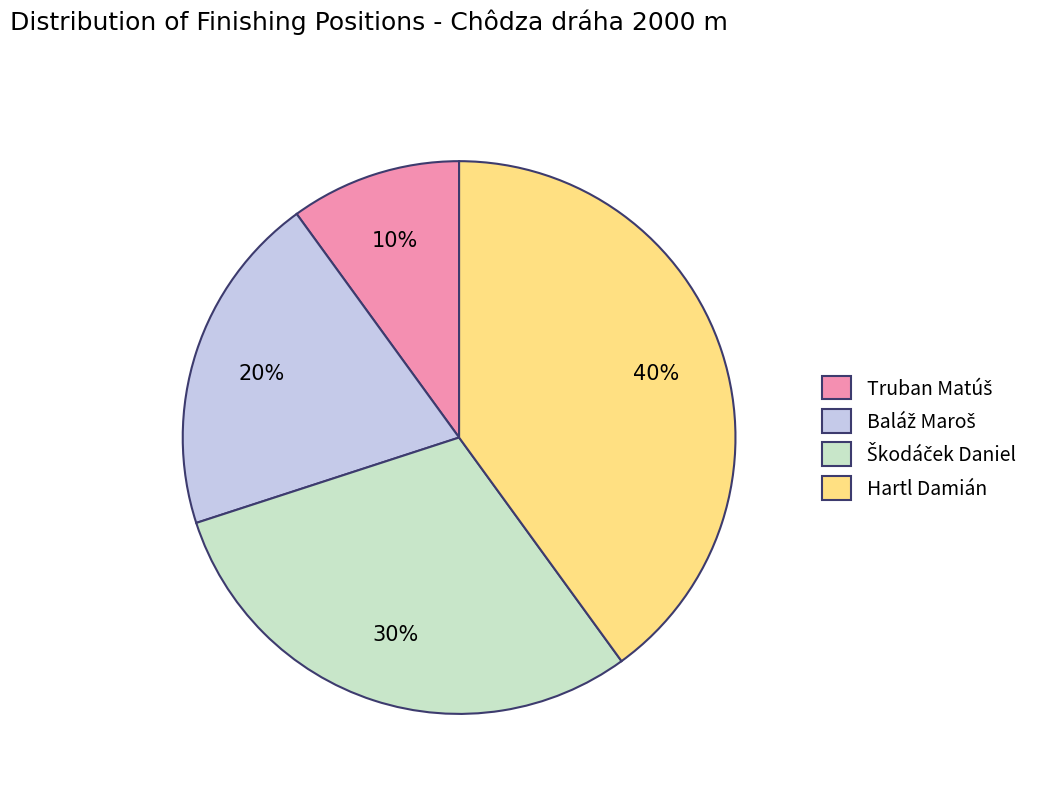

How many segments does this pie chart have?

4